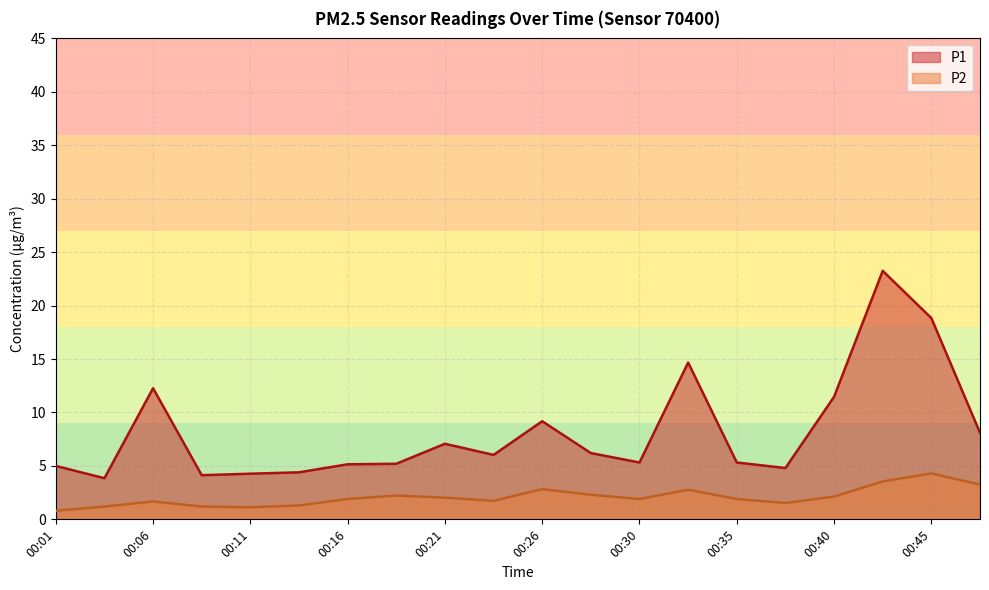

Where is the first local minimum for P2?

00:11